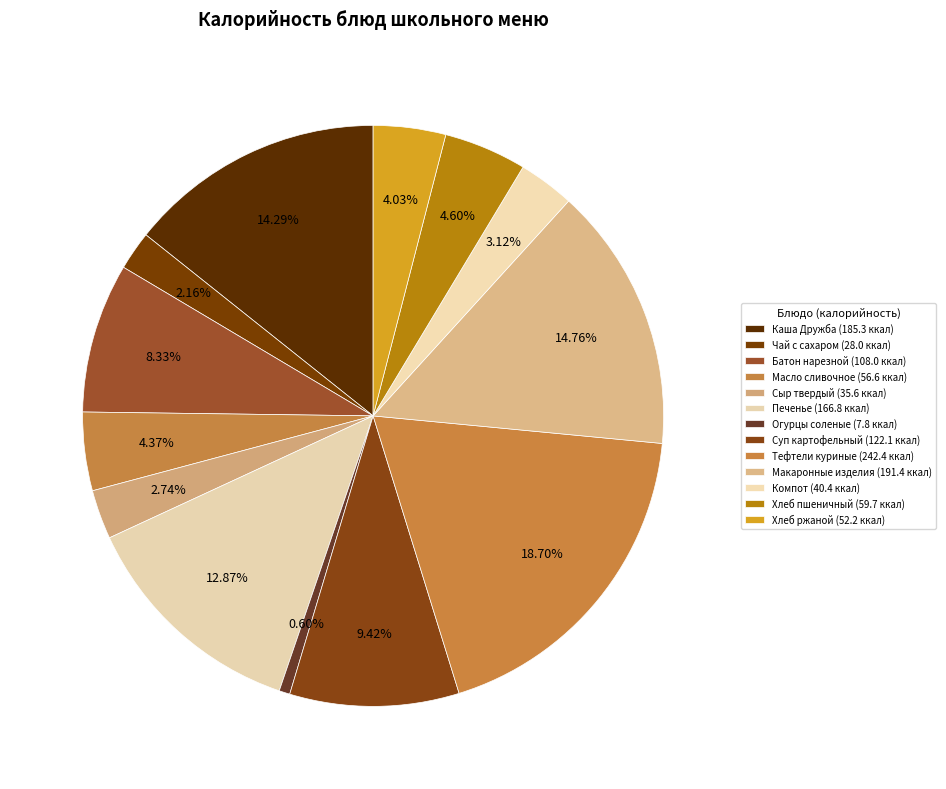

To the nearest percent, what is the combined percentage of Тефтели куриные and Макаронные изделия?

33%